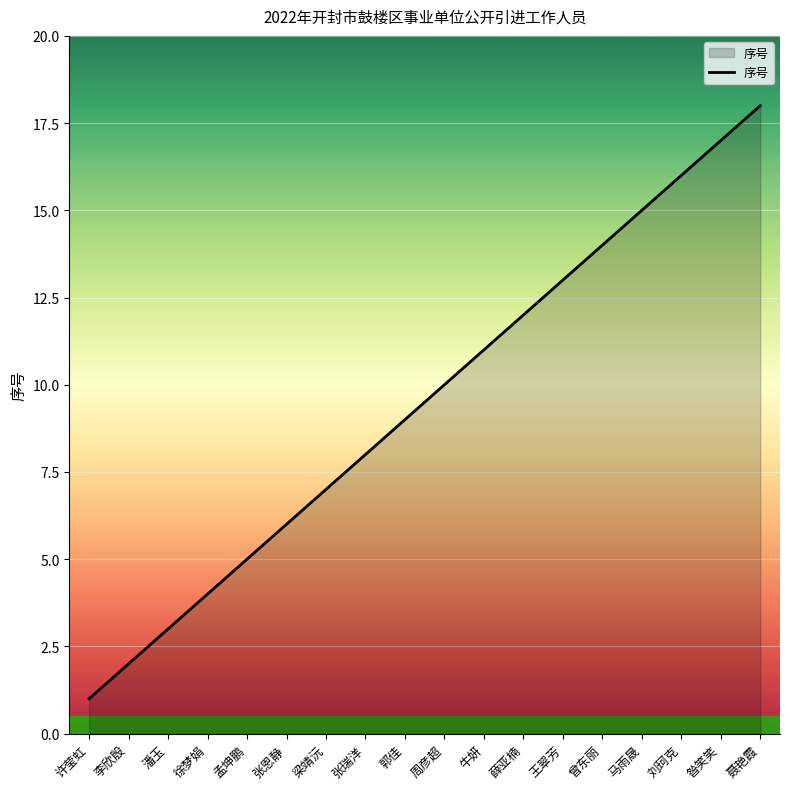

How many lines are shown in the chart?

1